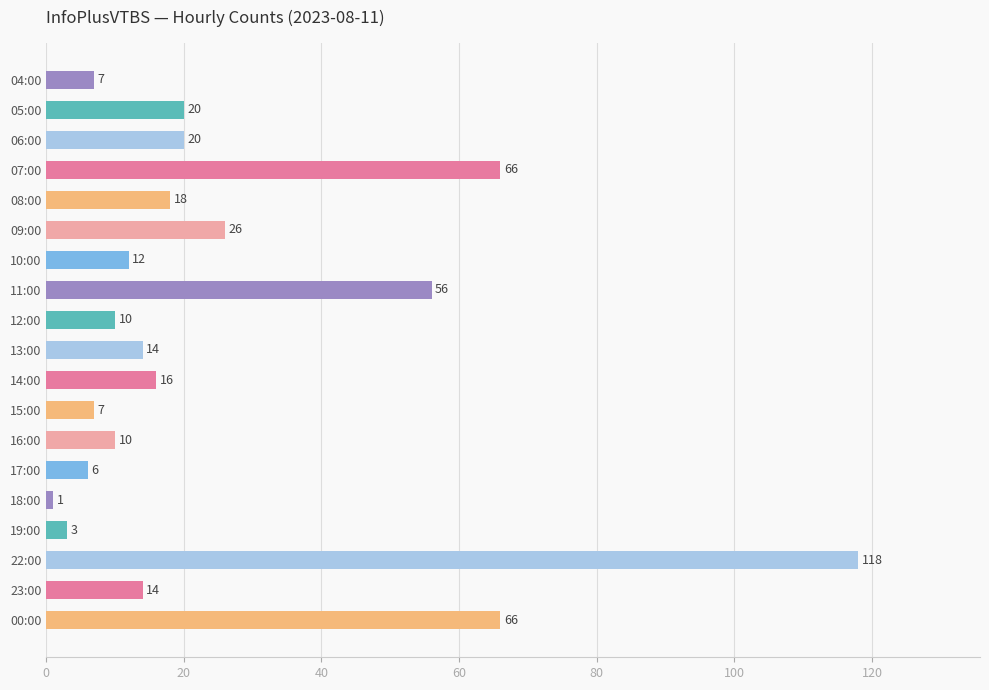

Does the chart contain stacked bars?

No